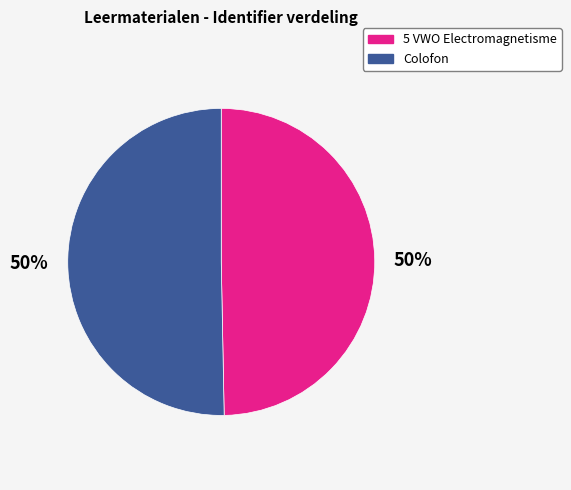

Approximately how many times larger is the value at Colofon compared to 5 VWO Electromagnetisme?

1.0